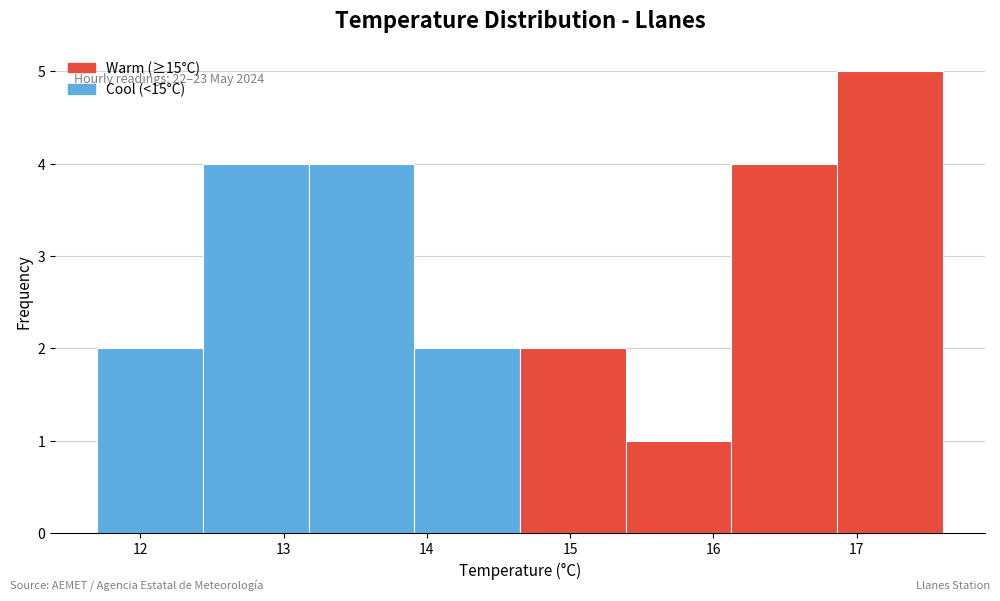

Over which range of the x-axis is the bar tallest?

16.9 to 17.6